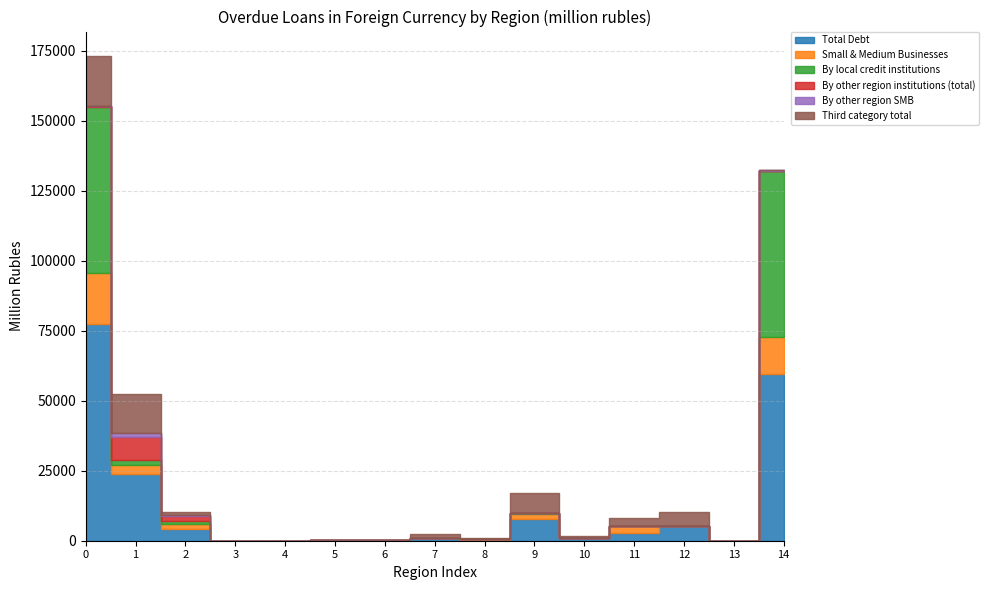

How many values in the Small & Medium Businesses series exceed 102?

7